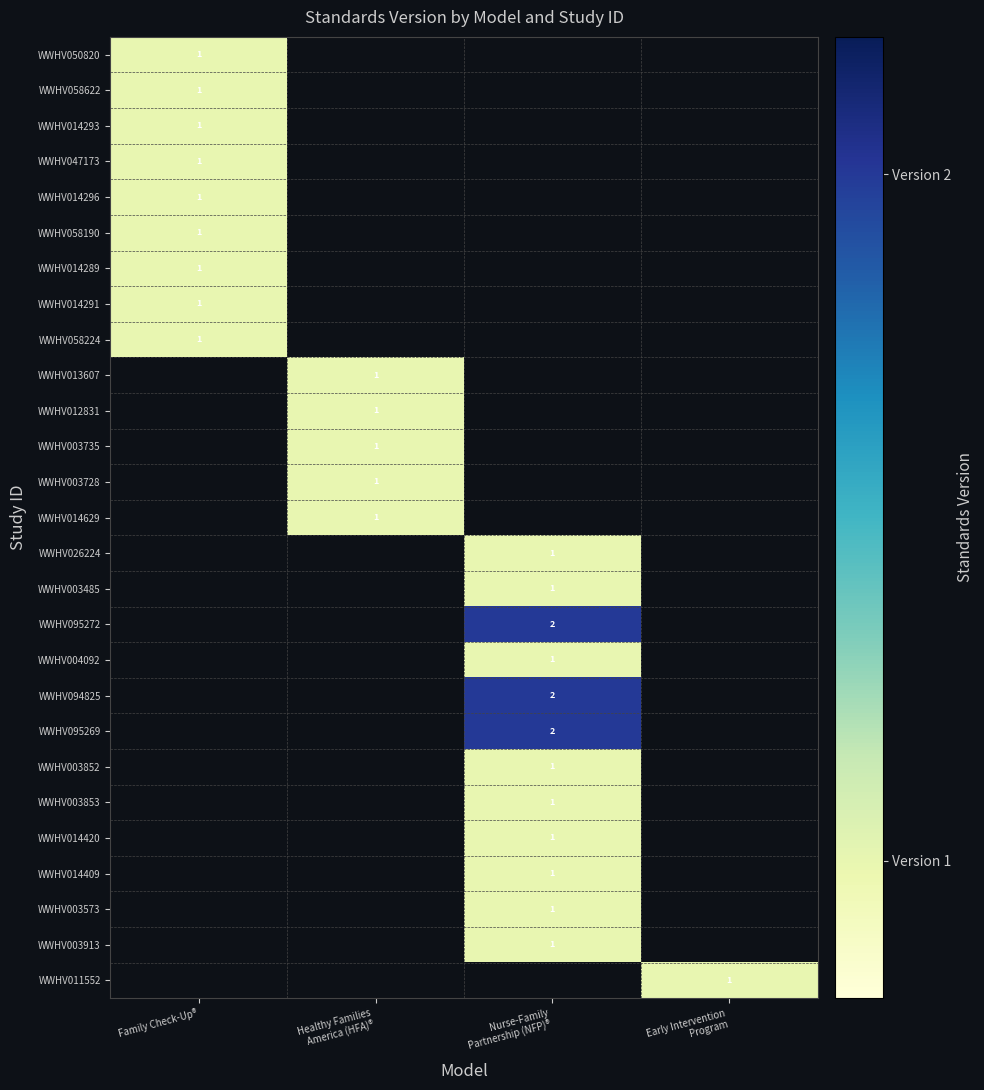

At how many categories does at least one series exceed 1?

1